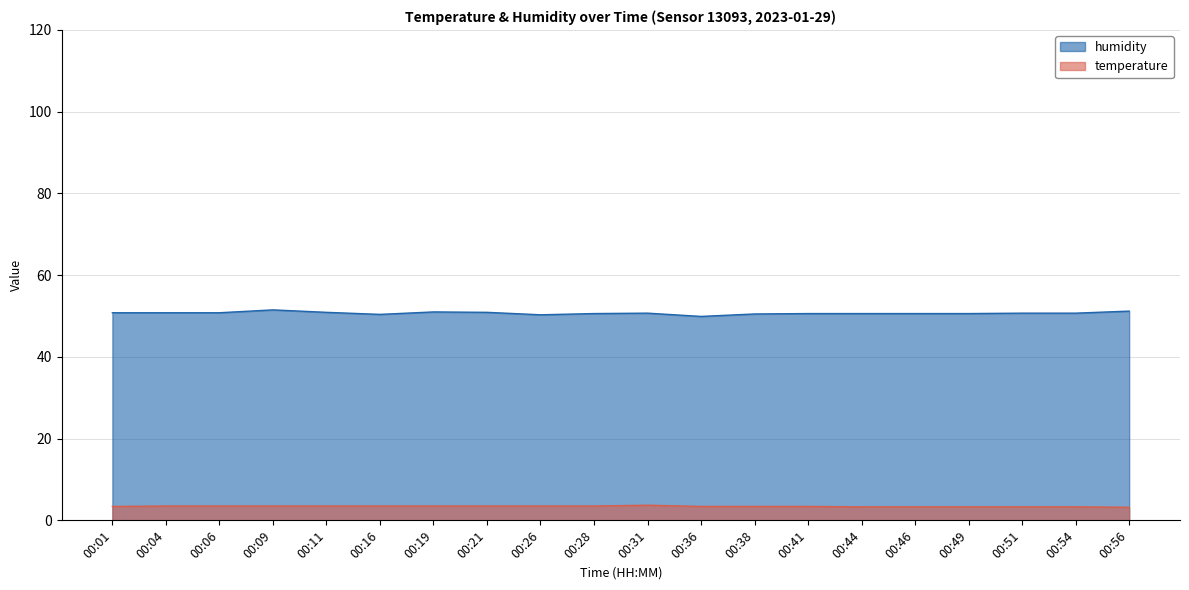

Between 00:19 and 00:26, which is larger?

00:19